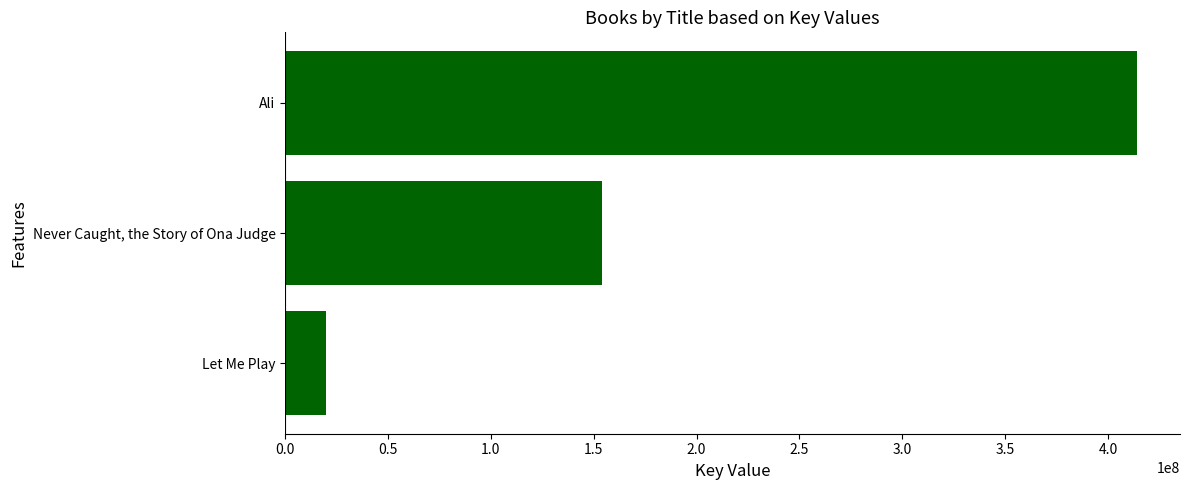

What is the change in value from Let Me Play to Ali?

+394713149